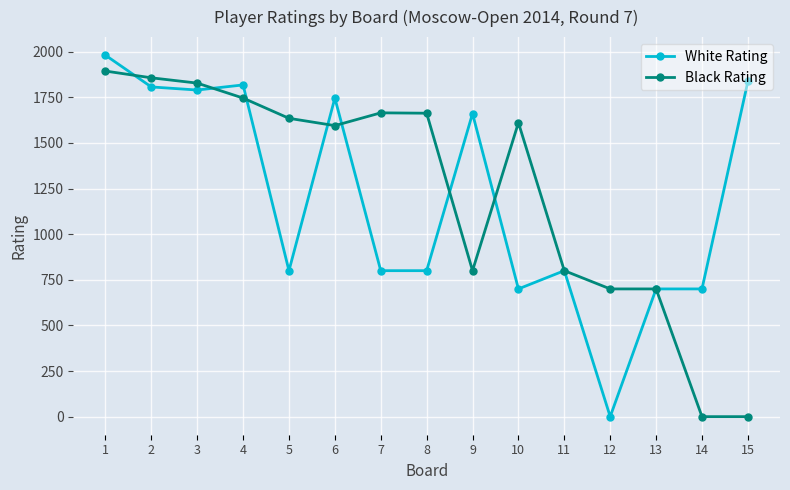

What is the average value of the White Rating series?

1196